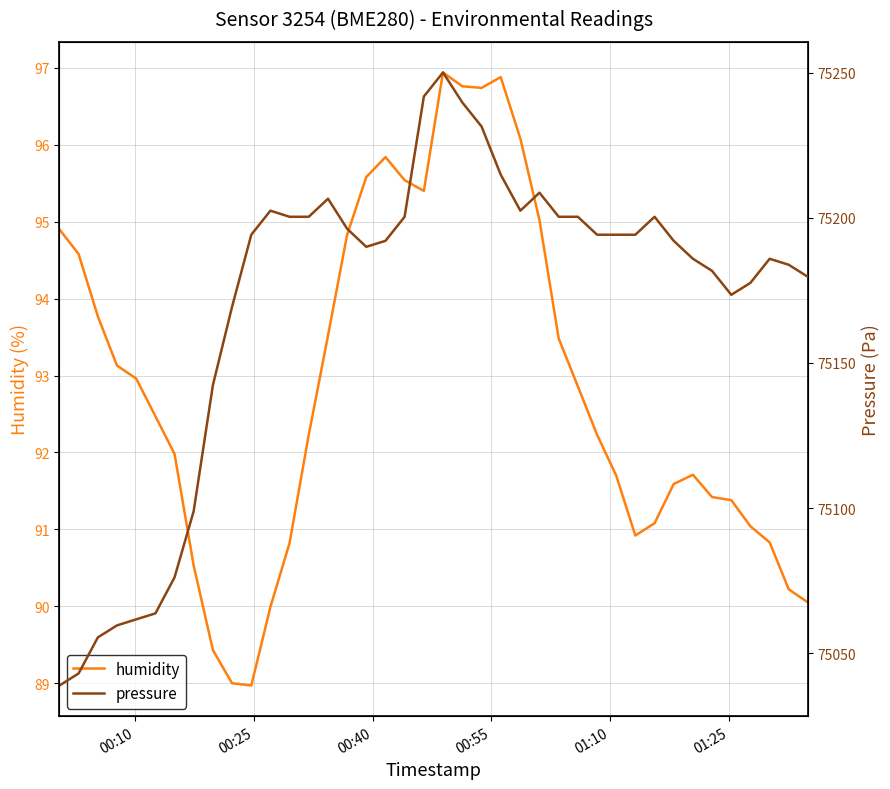

List the series in order of their peak value, lowest first.

humidity, pressure